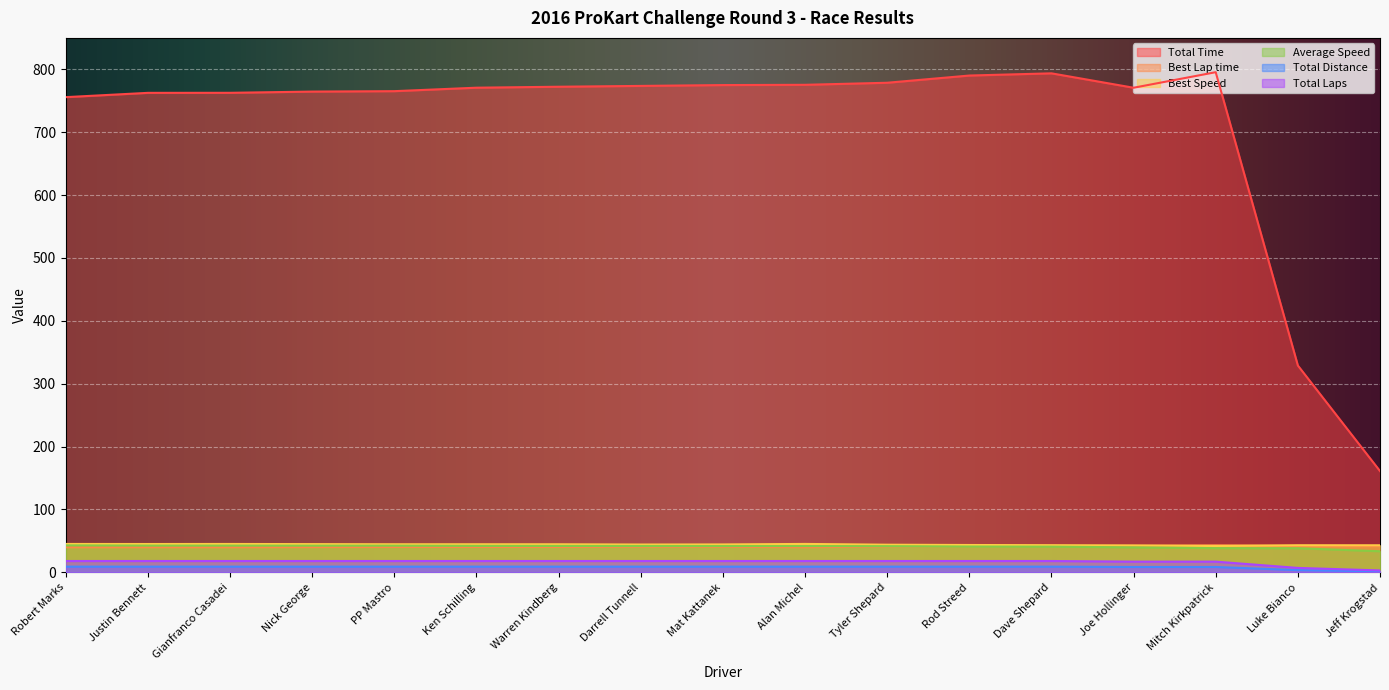

Which series has the widest spread of values?

Total Time